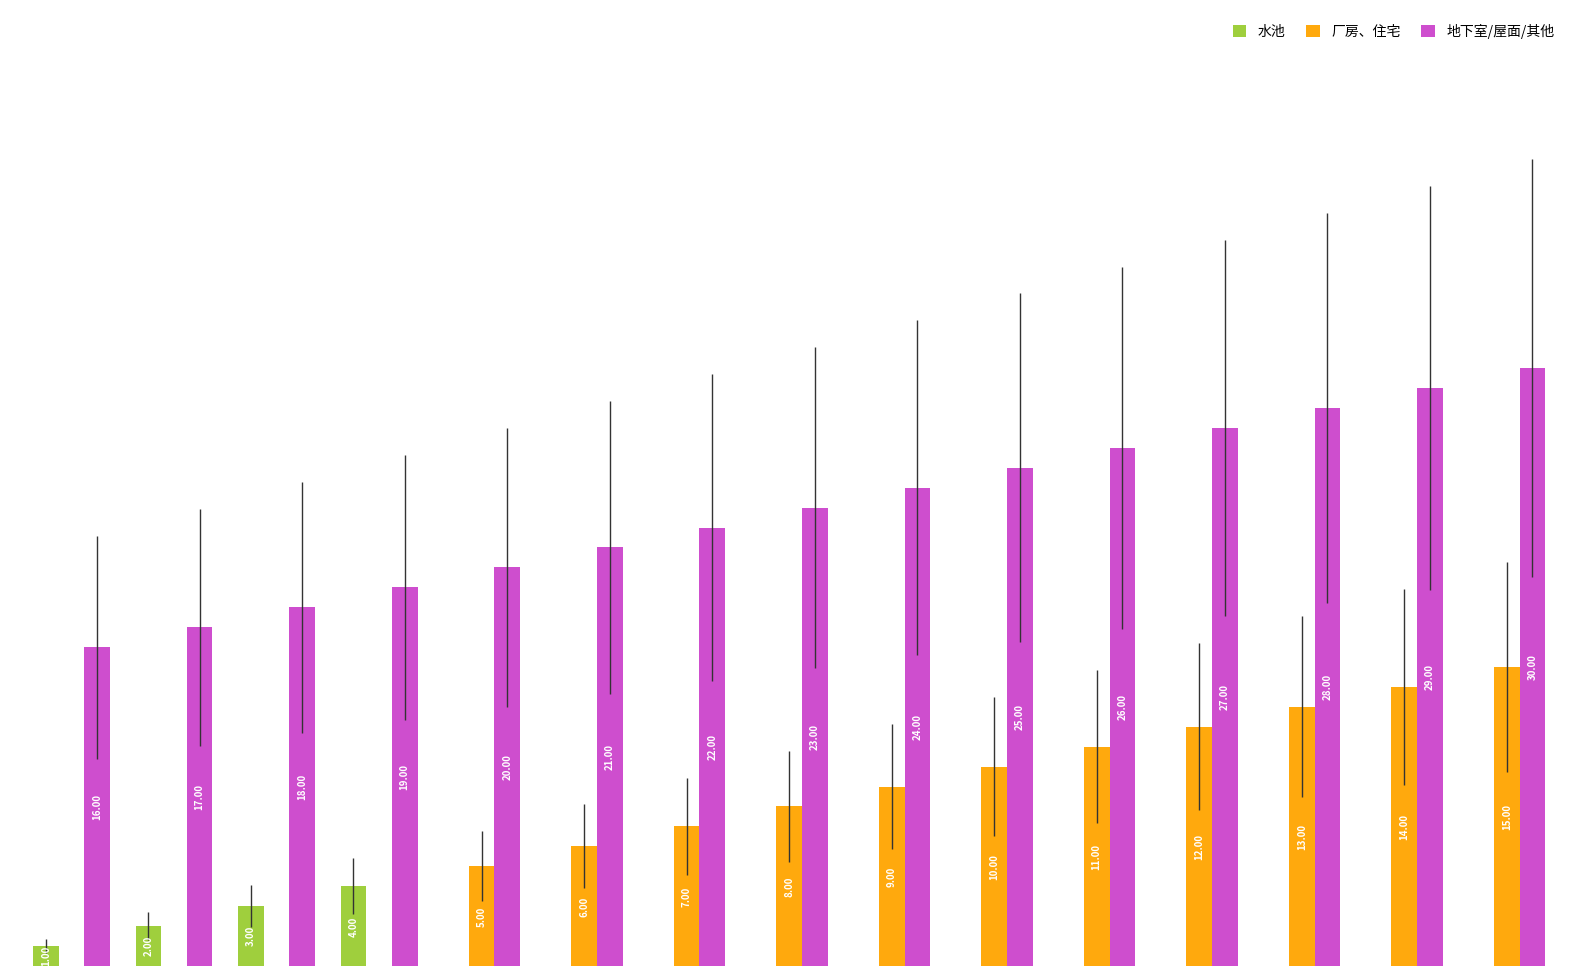

Which series has the largest total across all categories?

地下室/屋面/其他